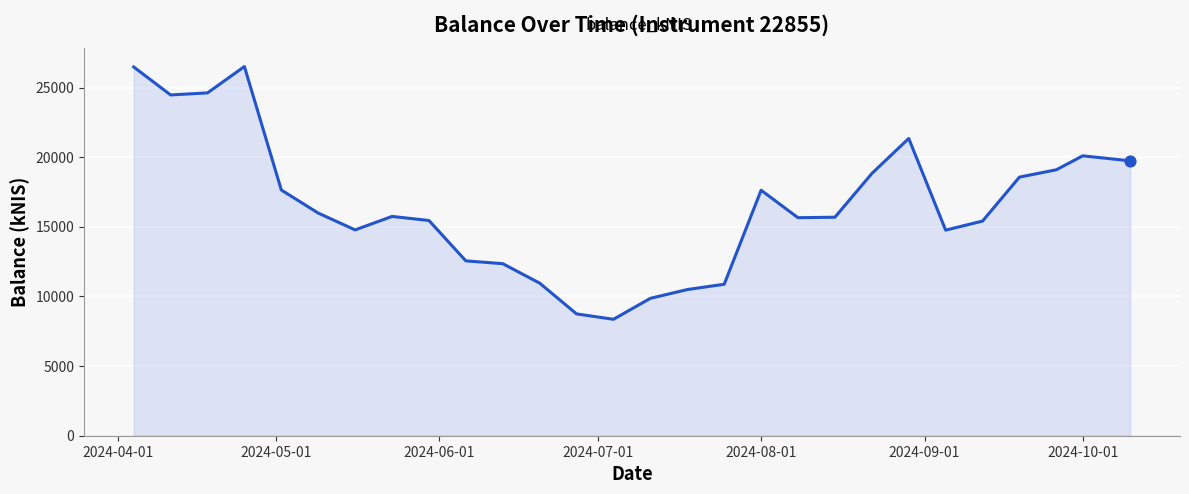

What is the minimum value shown in the chart?

8359.6